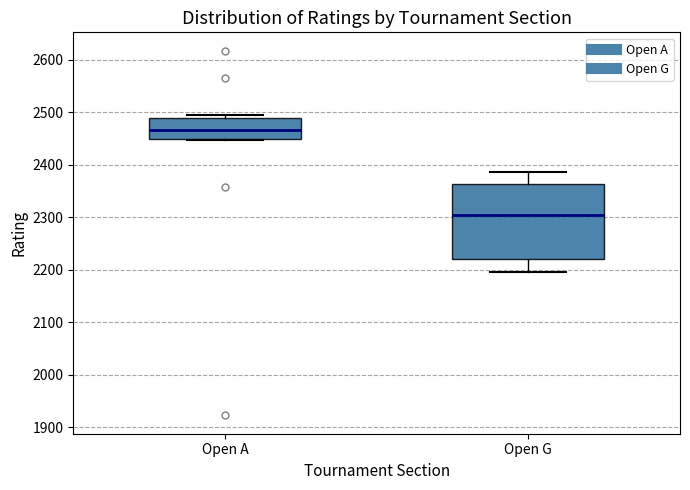

Which box has the lowest median line?

Open G